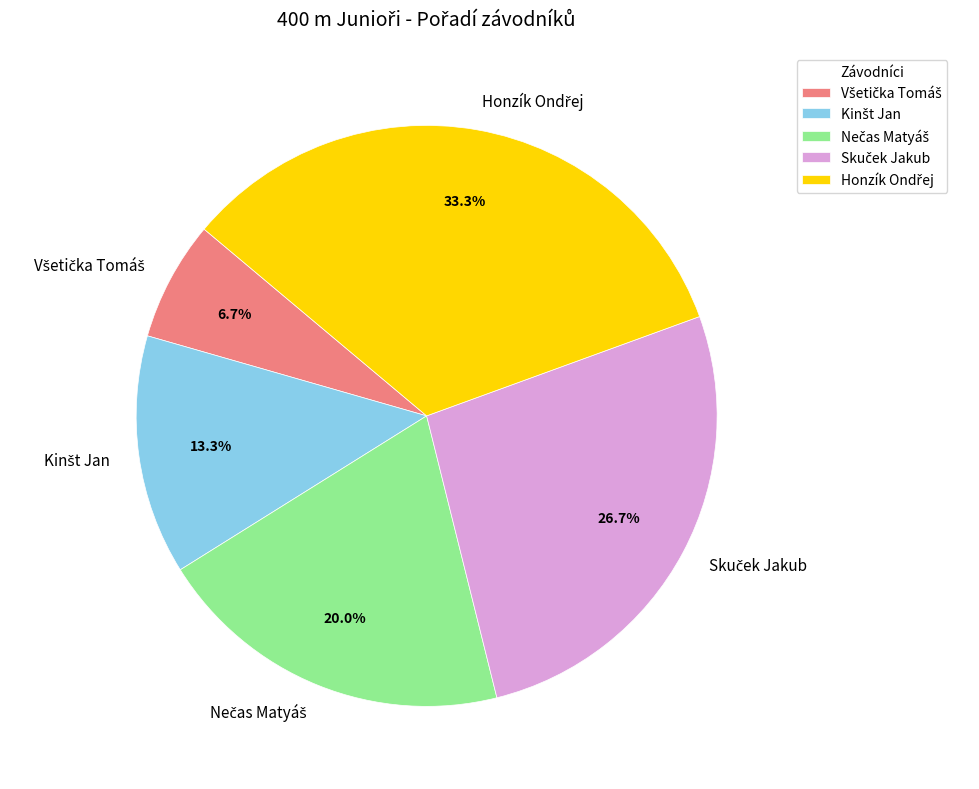

How many segments does this pie chart have?

5